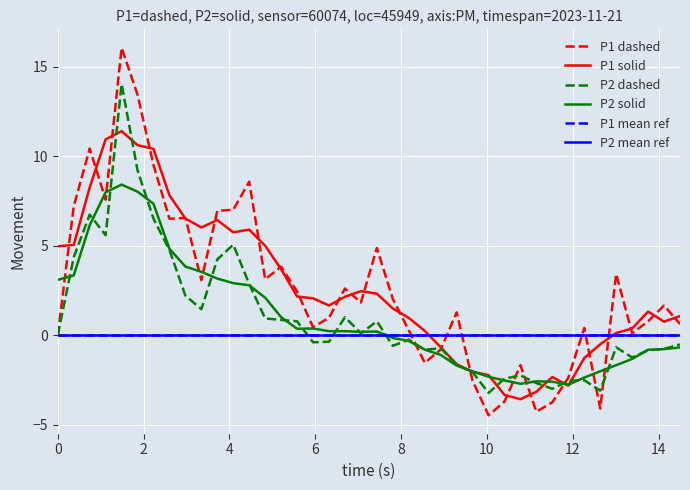

What is the highest value of the P2 dashed series?

14.0